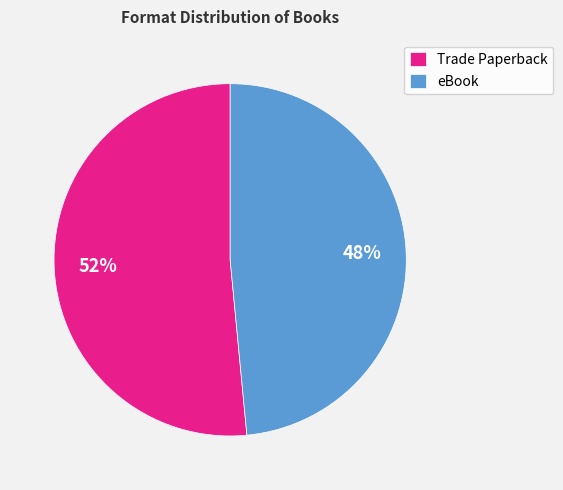

Is it true that Trade Paperback is 52% of the pie?

True